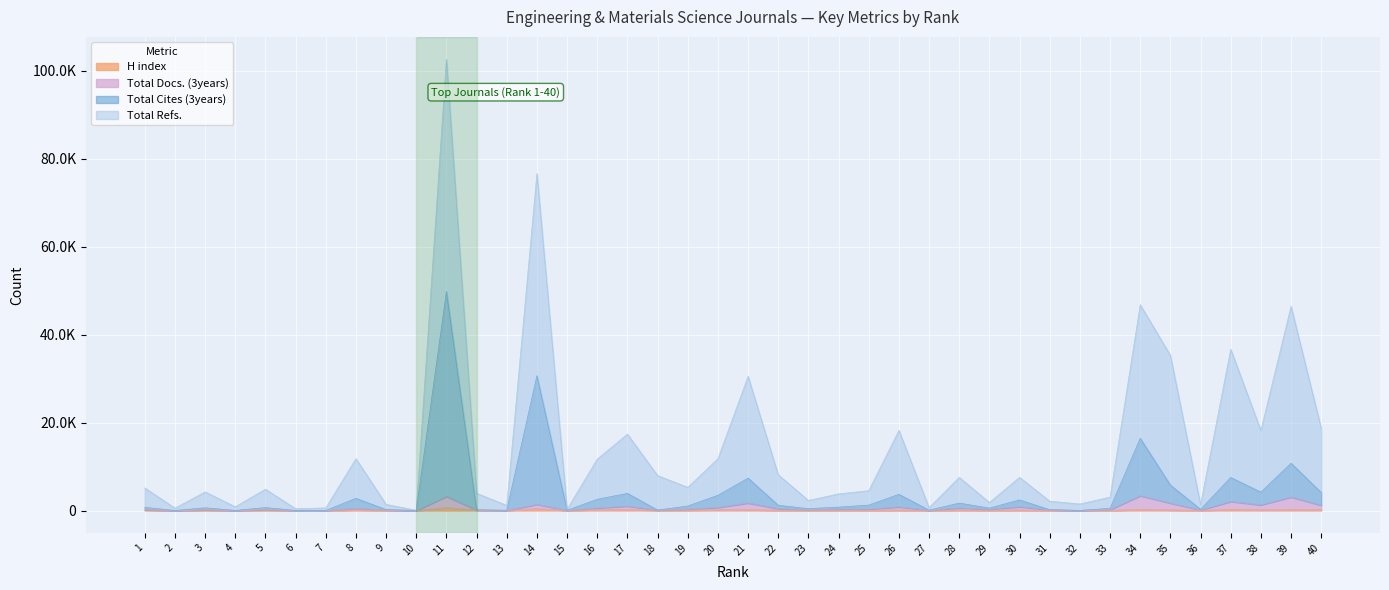

What is the value of the Total Cites (3years) point at the 12th from the left?

131